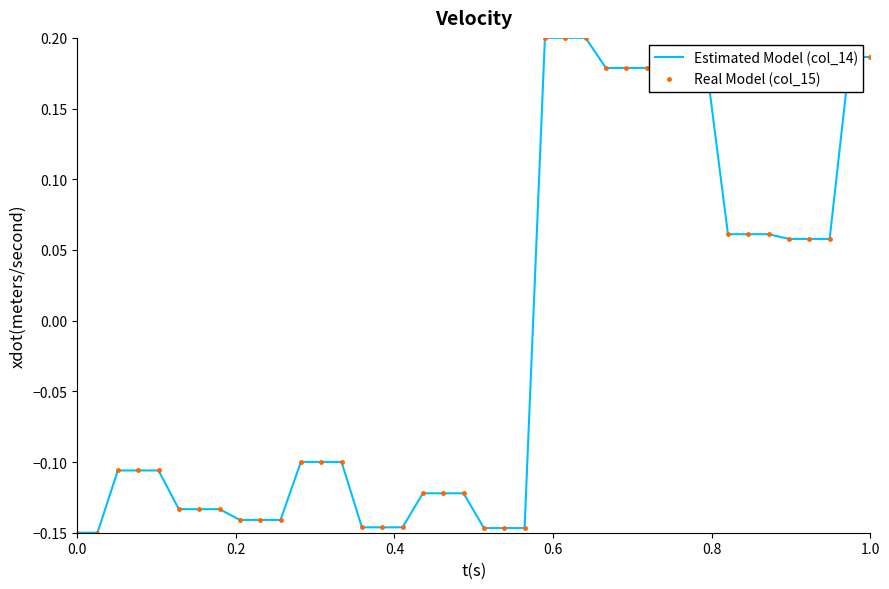

What are all the series names shown in the legend?

Estimated Model (col_14), Real Model (col_15)